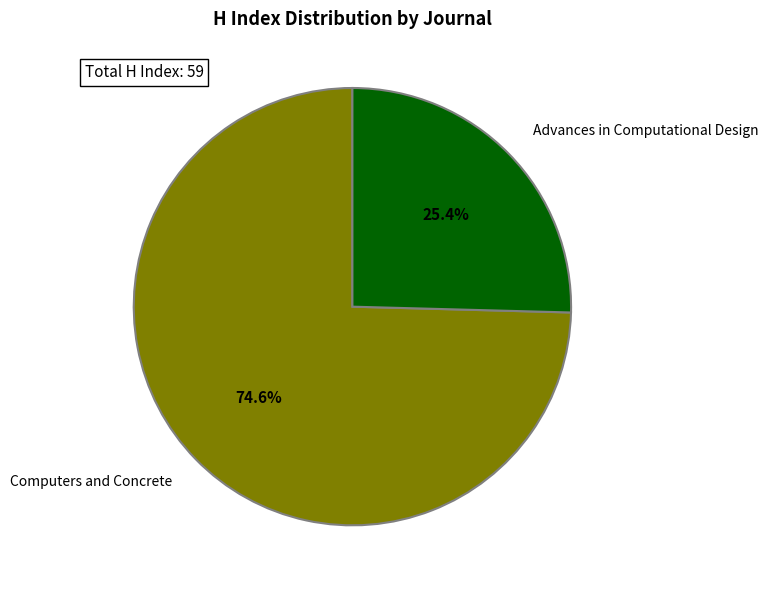

What percentage do Advances in Computational Design and Computers and Concrete together represent?

100.0%